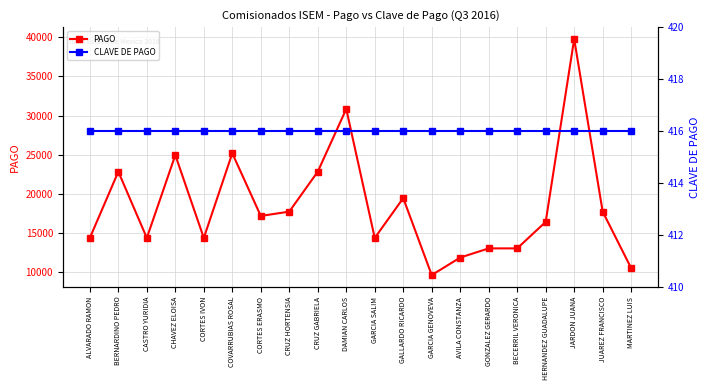

List the series in order of their peak value, highest first.

PAGO, CLAVE DE PAGO